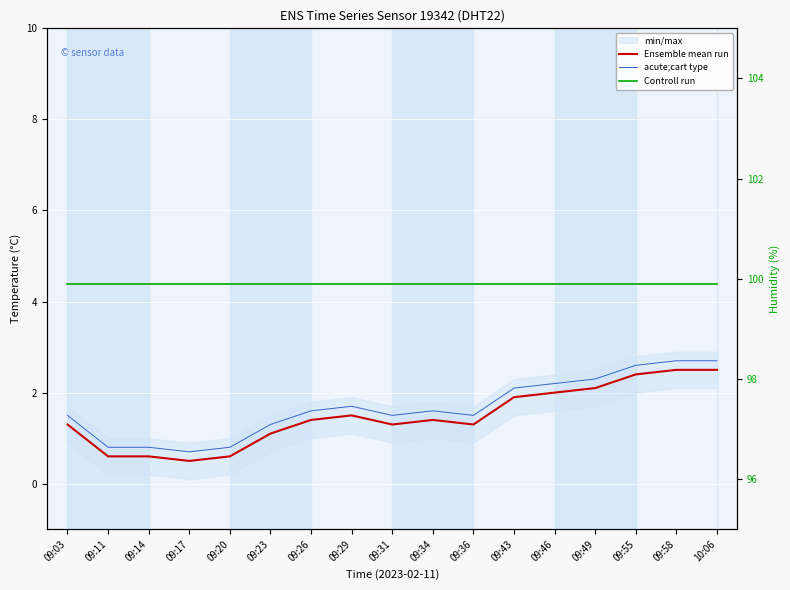

Reading left to right, extract all data points from this chart.

Ensemble mean run: 09:03=1.3	09:11=0.6	09:14=0.6	09:17=0.5	09:20=0.6	09:23=1.1	09:26=1.4	09:29=1.5	09:31=1.3	09:34=1.4	09:36=1.3	09:43=1.9	09:46=2.0	09:49=2.1	09:55=2.4	09:58=2.5	10:06=2.5
acute;cart type: 09:03=1.5	09:11=0.8	09:14=0.8	09:17=0.7	09:20=0.8	09:23=1.3	09:26=1.6	09:29=1.7	09:31=1.5	09:34=1.6	09:36=1.5	09:43=2.1	09:46=2.2	09:49=2.3	09:55=2.6	09:58=2.7	10:06=2.7
Controll run: 09:03=99.9	09:11=99.9	09:14=99.9	09:17=99.9	09:20=99.9	09:23=99.9	09:26=99.9	09:29=99.9	09:31=99.9	09:34=99.9	09:36=99.9	09:43=99.9	09:46=99.9	09:49=99.9	09:55=99.9	09:58=99.9	10:06=99.9